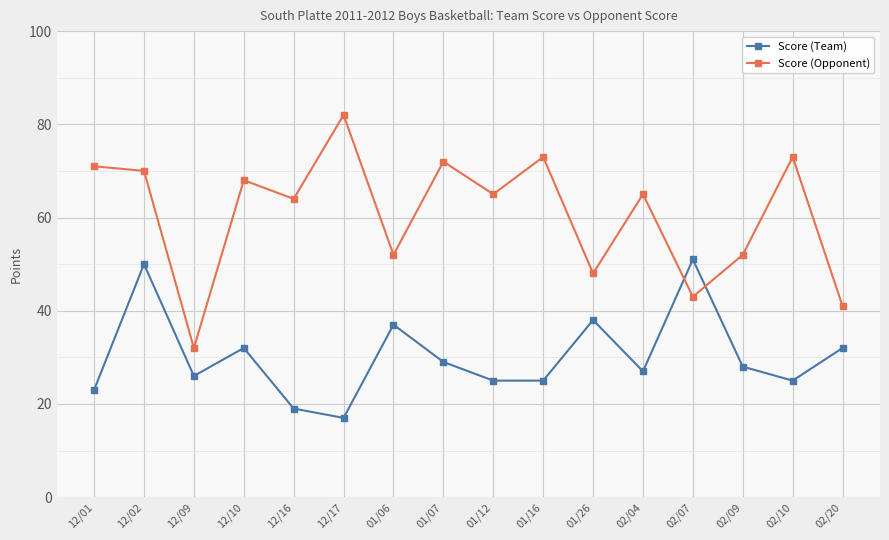

What is the maximum value shown in the chart?

82